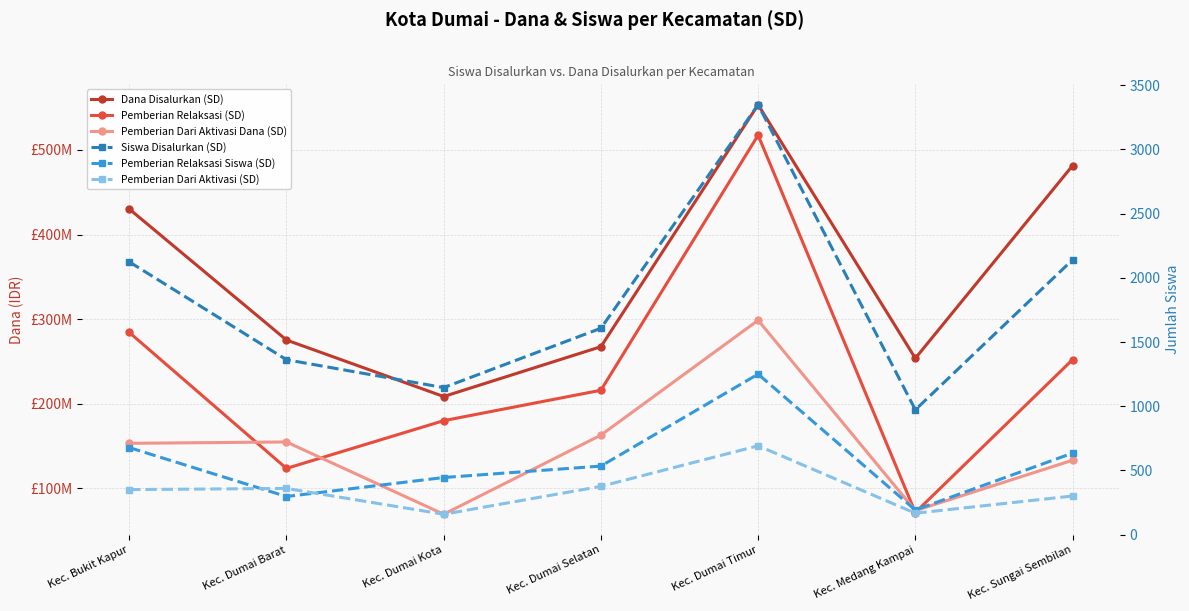

Reading left to right, transcribe all the data shown in this chart.

Dana Disalurkan (SD): 430200000	275175000	208350000	267300000	553500000	253575000	481500000
Pemberian Relaksasi (SD): 284175000	123300000	179775000	215775000	517500000	71100000	252000000
Pemberian Dari Aktivasi Dana (SD): 153000000	154575000	69075000	162675000	298575000	73350000	132975000
Siswa Disalurkan (SD): 2124	1362	1145	1607	3347	972	2140
Pemberian Relaksasi Siswa (SD): 678	297	445	534	1250	192	635
Pemberian Dari Aktivasi (SD): 351	360	159	376	692	167	301